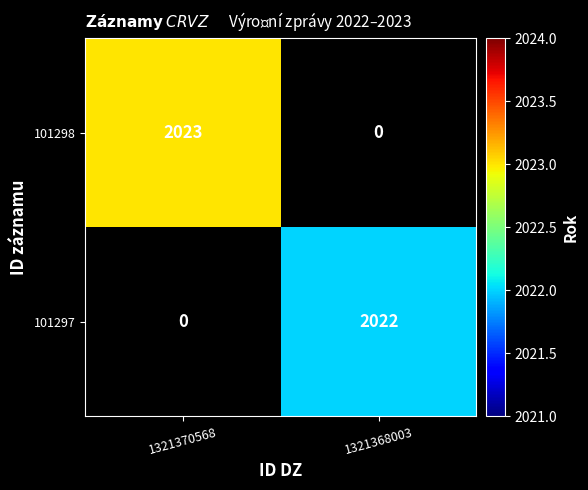

Count the number of categories in the chart.

2